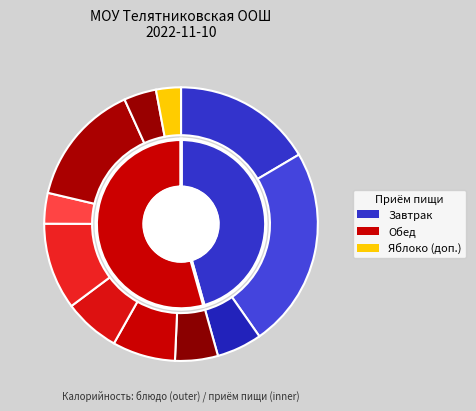

What is the change in value from БУТЕРБРОДЫ С МАСЛОМ to ПЕЧЕНЬЕ ЮБИЛЕЙНОЕ?

+147.0